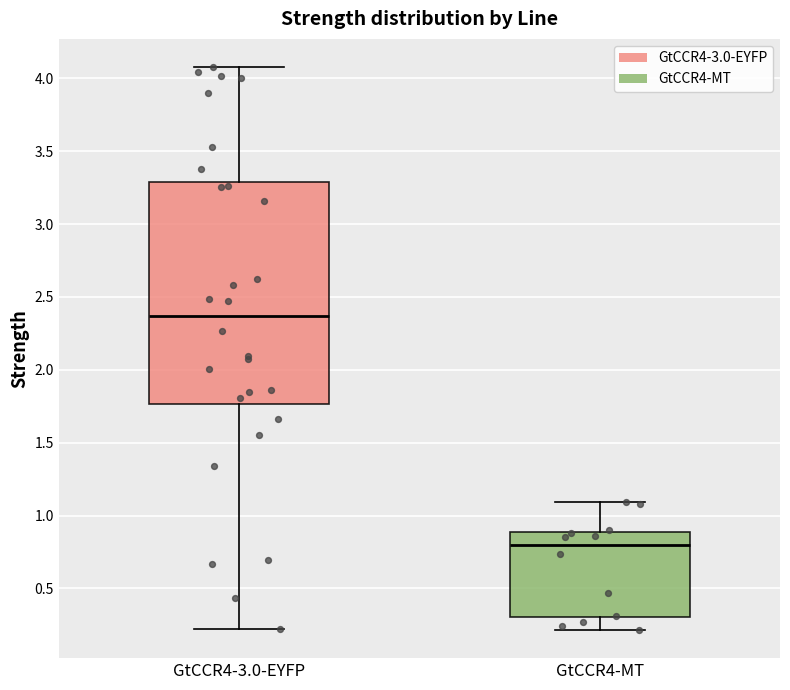

Where does the median line of the box for GtCCR4-MT sit on the y-axis? The values are not printed on the chart, so give them approximately, as read against the axis.

0.80